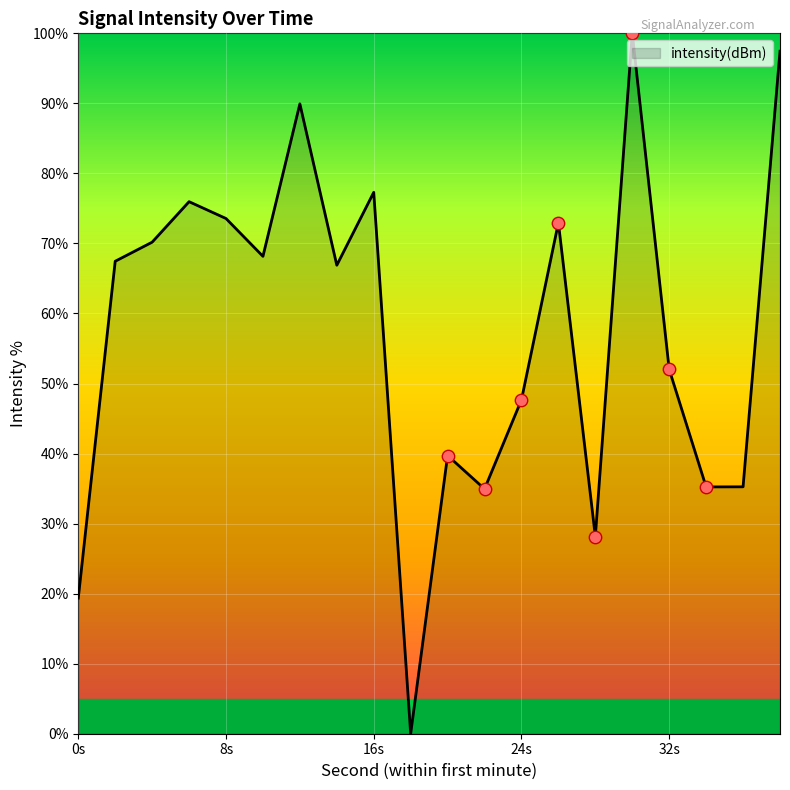

What is the difference between the maximum and minimum values?

100.0